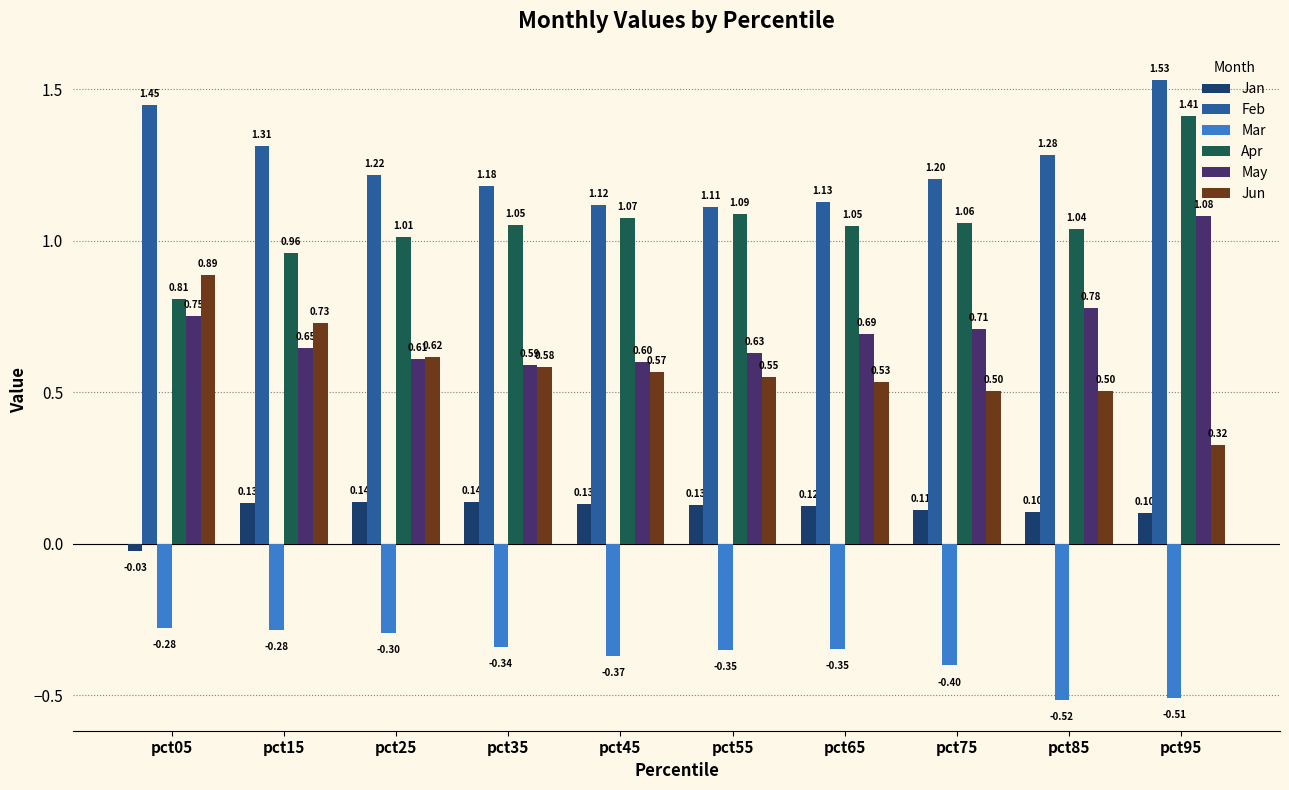

Which category has the lowest value in the Apr series?

pct05